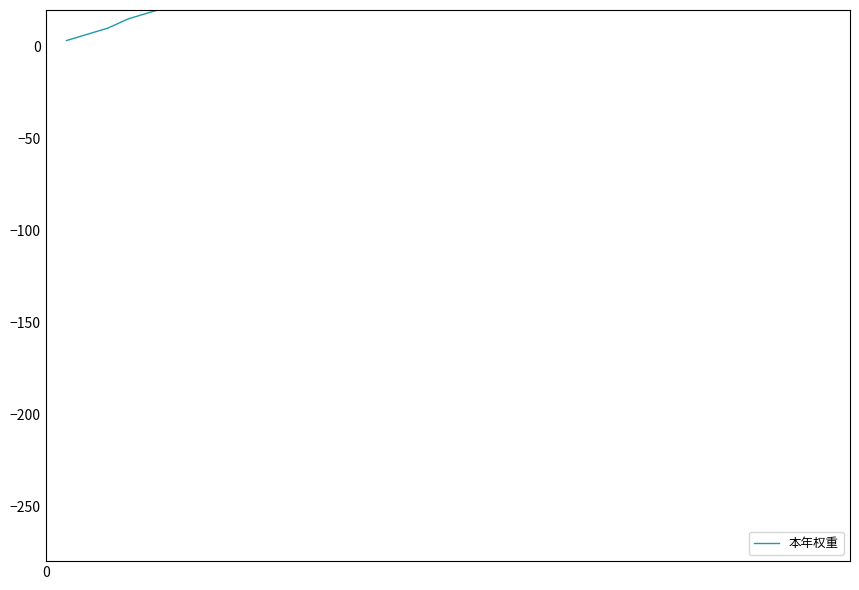

True or false: the data shows 75.7 at 14.

False